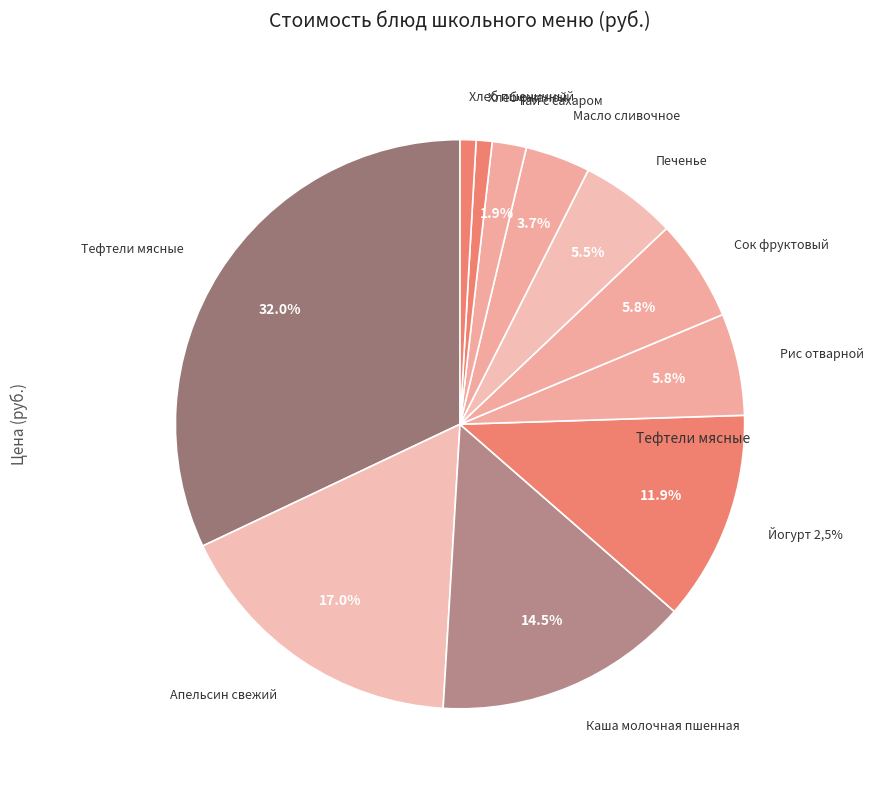

Does Хлеб пшеничный represent more than half of the total?

No